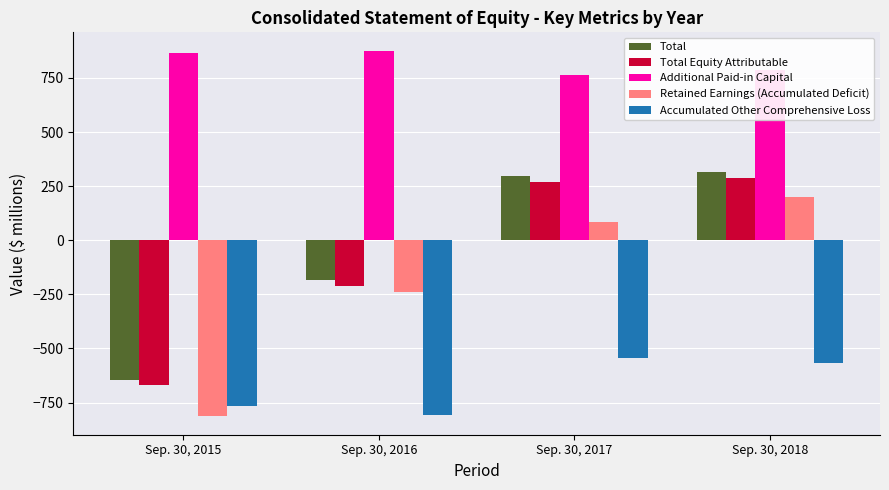

What is the difference between the second highest and minimum values in the Retained Earnings (Accumulated Deficit) series?

897